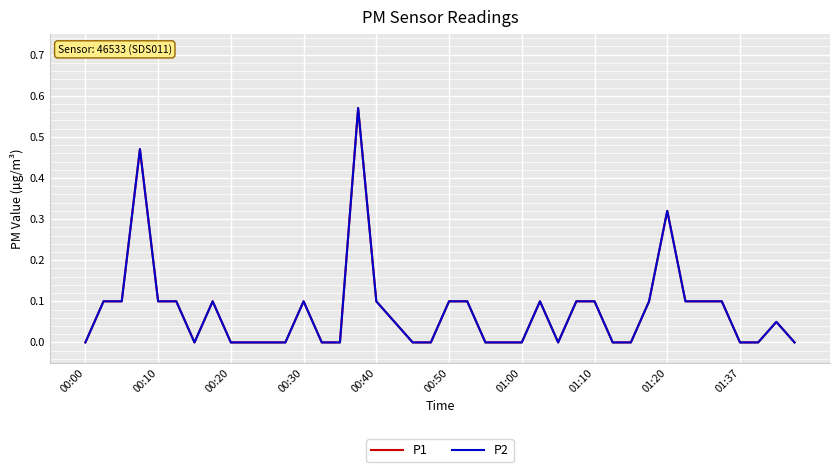

At which label is P1 closest to 0?

00:00